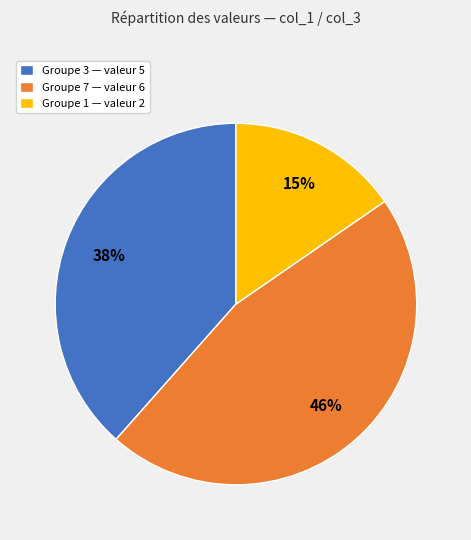

To the nearest percent, what percentage of the pie is Groupe 3 — valeur 5?

38%